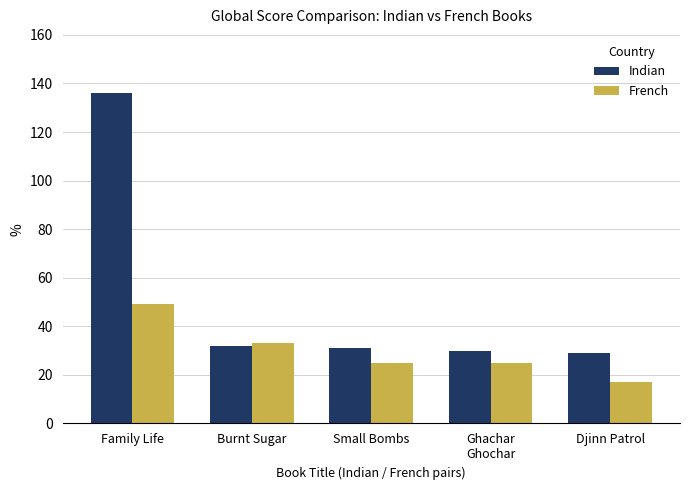

How many bars are there in total?

10